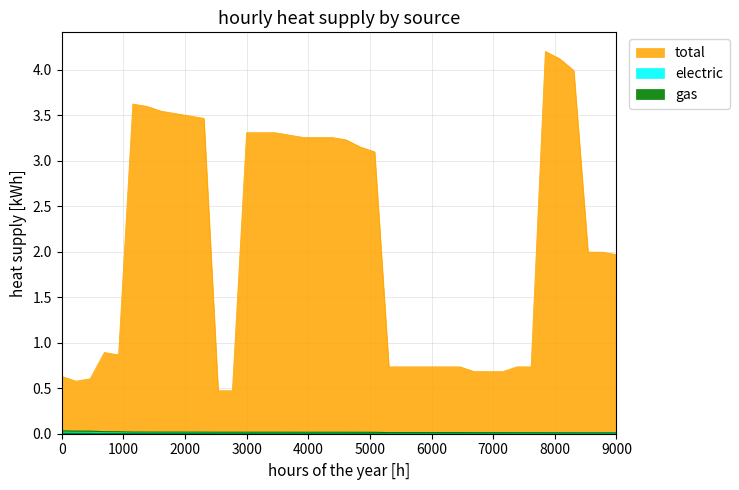

Rank the series at 137 from lowest to highest value.

electric, gas, total